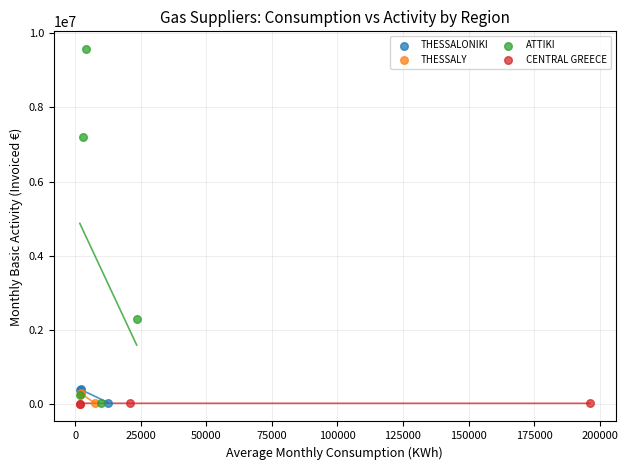

Which series contains the highest Y value?

ATTIKI